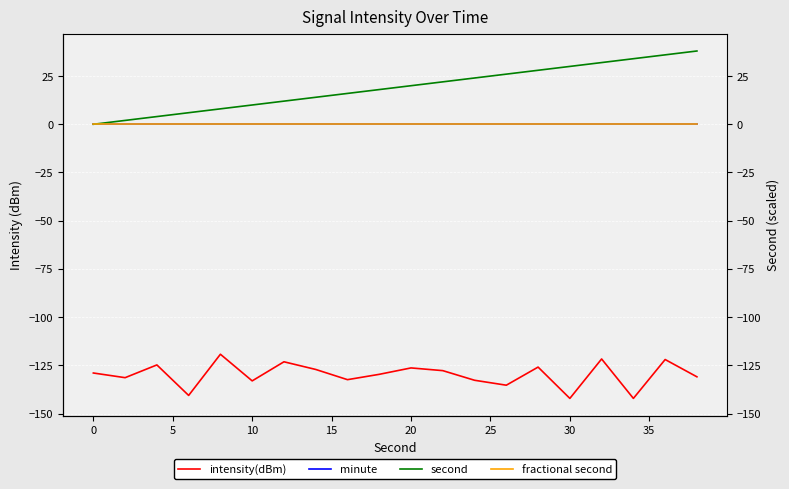

True or false: fractional second has a value of 0.0 at 25.

True